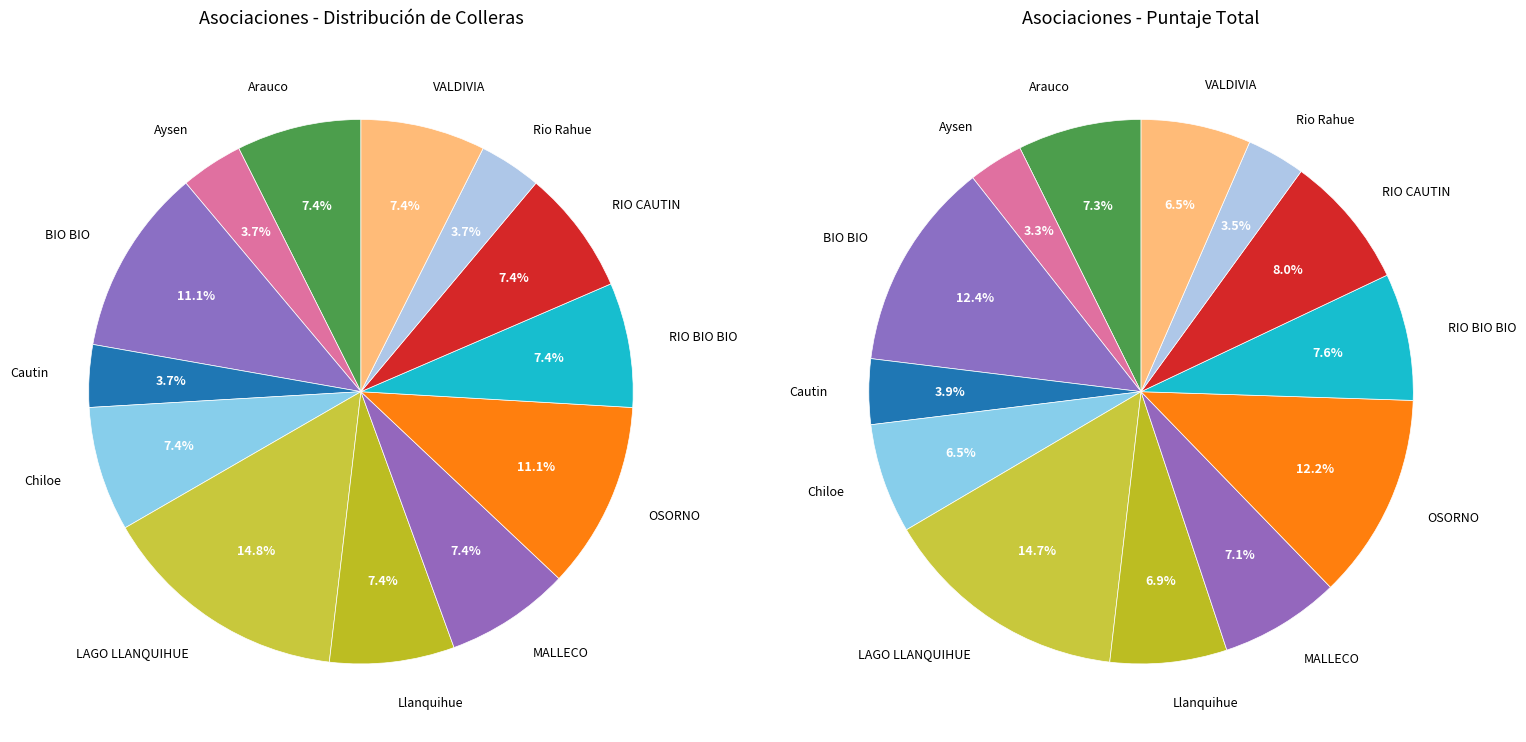

What portion of the pie excludes LAGO LLANQUIHUE?

85.2%